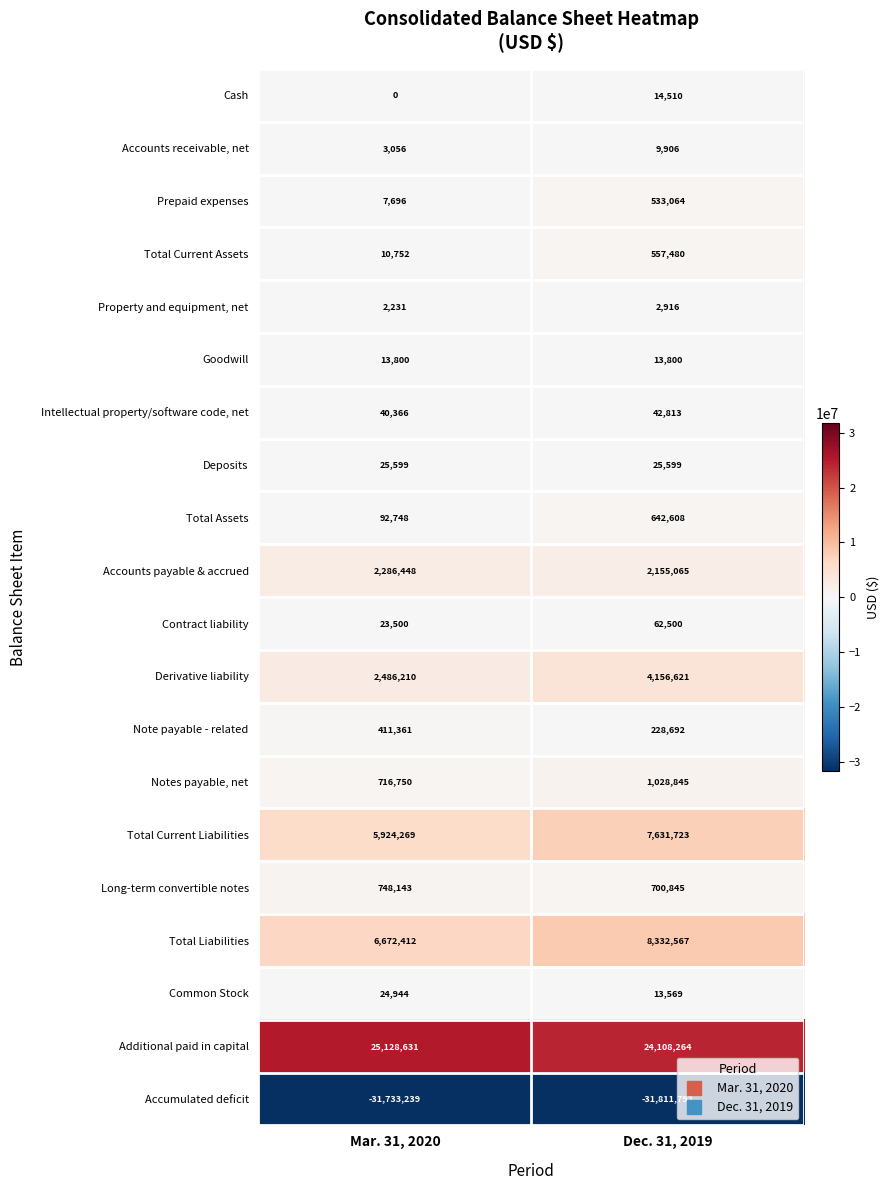

What value does the Long-term convertible notes series have at Mar. 31, 2020, to the nearest 50?

748150